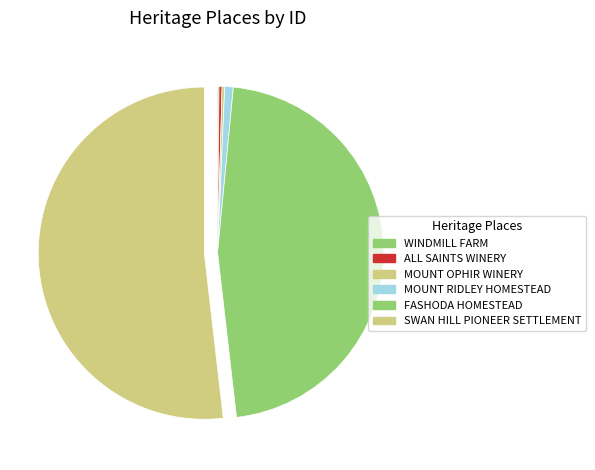

Combined, do MOUNT RIDLEY HOMESTEAD and FASHODA HOMESTEAD account for over 50%?

No